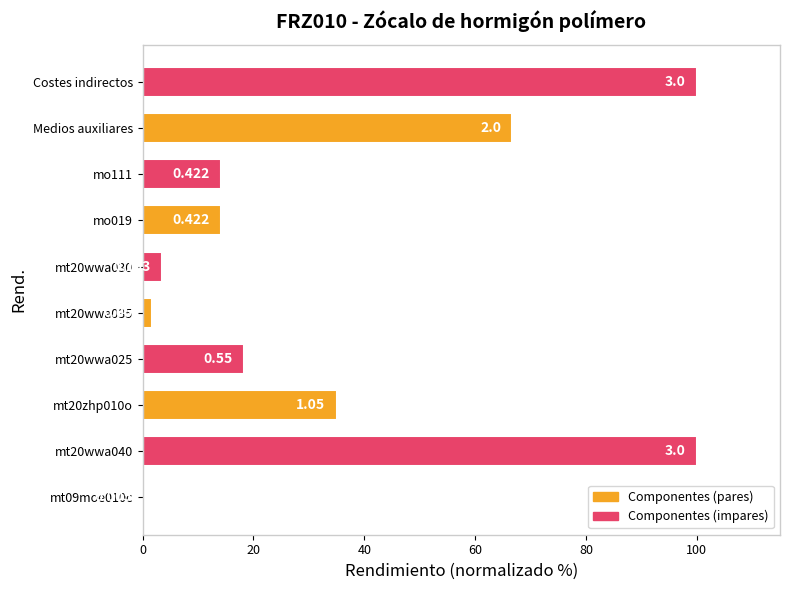

What is the average value?

35.3